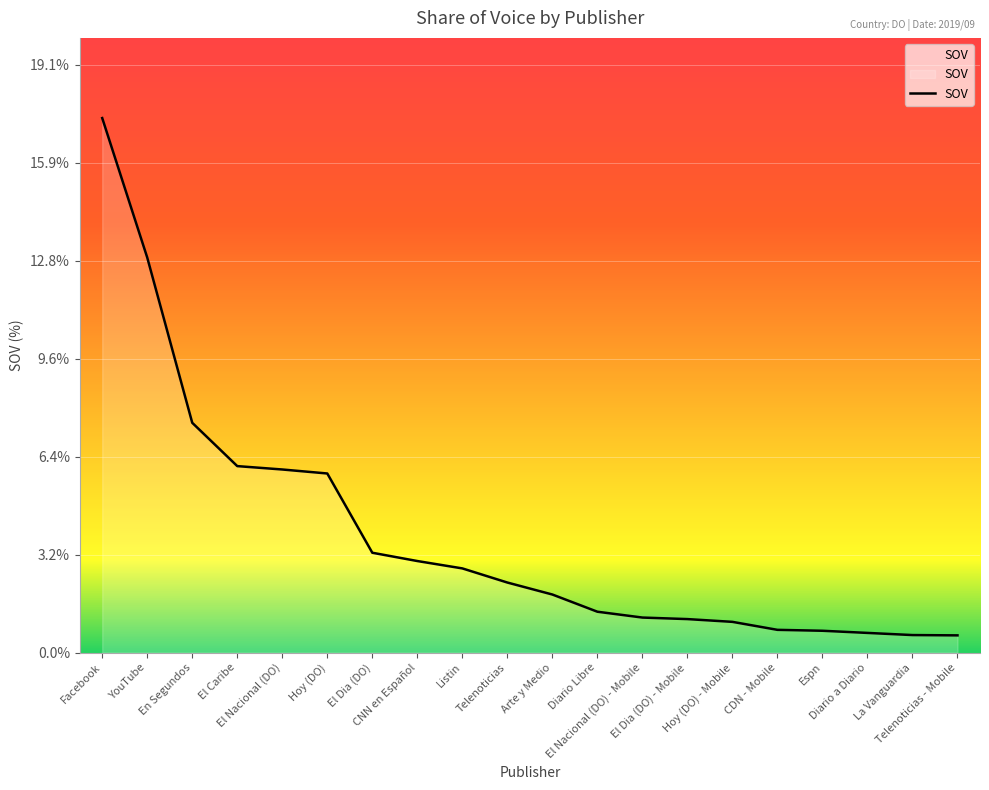

What is the maximum value shown in the chart?

17.4